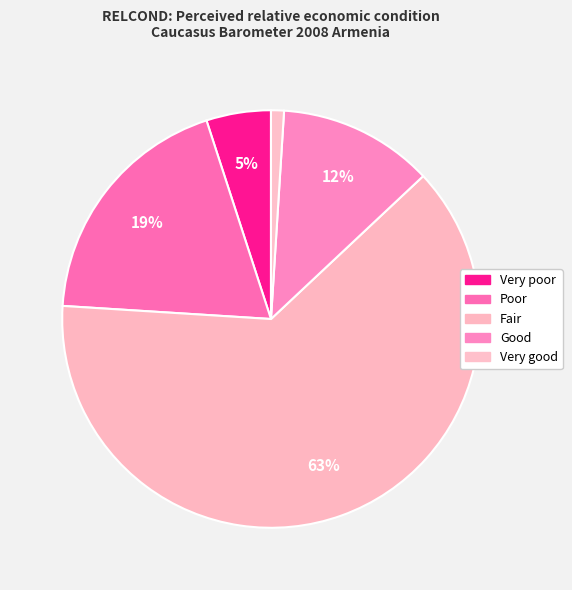

What percentage do Poor and Fair together represent?

82.0%